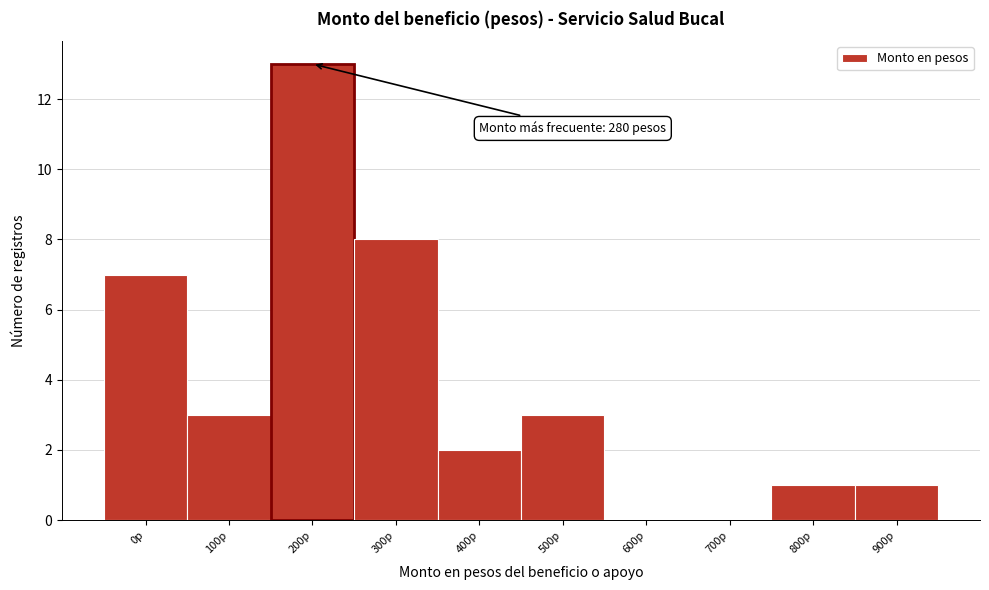

Reading left to right, list all the values displayed in this chart.

0p=7	100p=3	200p=13	300p=8	400p=2	500p=3	600p=0	700p=0	800p=1	900p=1